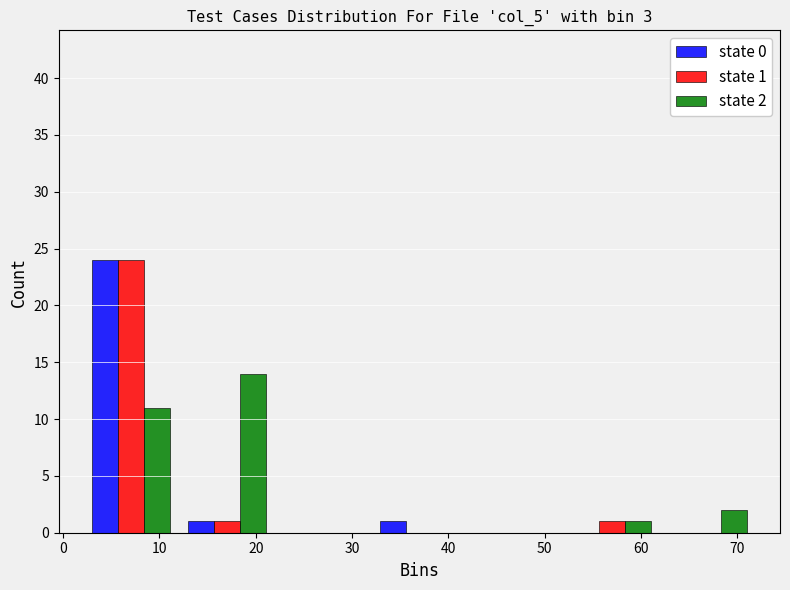

In the state 2 series, which range on the x-axis has the tallest bar?

12 to 22